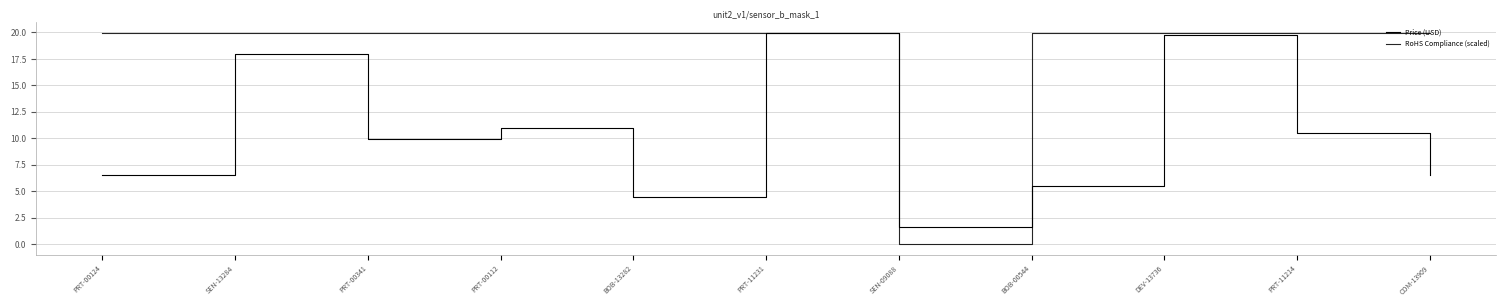

Where do Price (USD) and RoHS Compliance (scaled) first cross each other?

SEN-09088 and BOB-00544